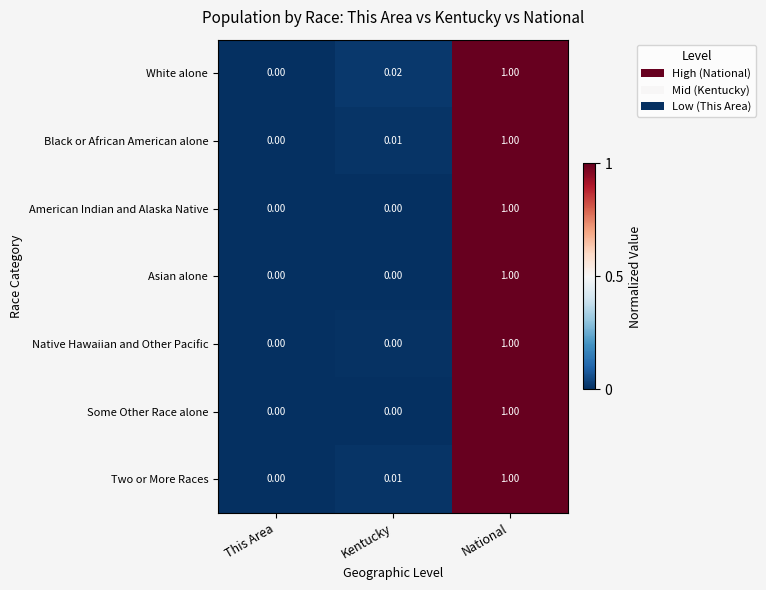

Rank the categories by Two or More Races value from highest to lowest.

National, Kentucky, This Area